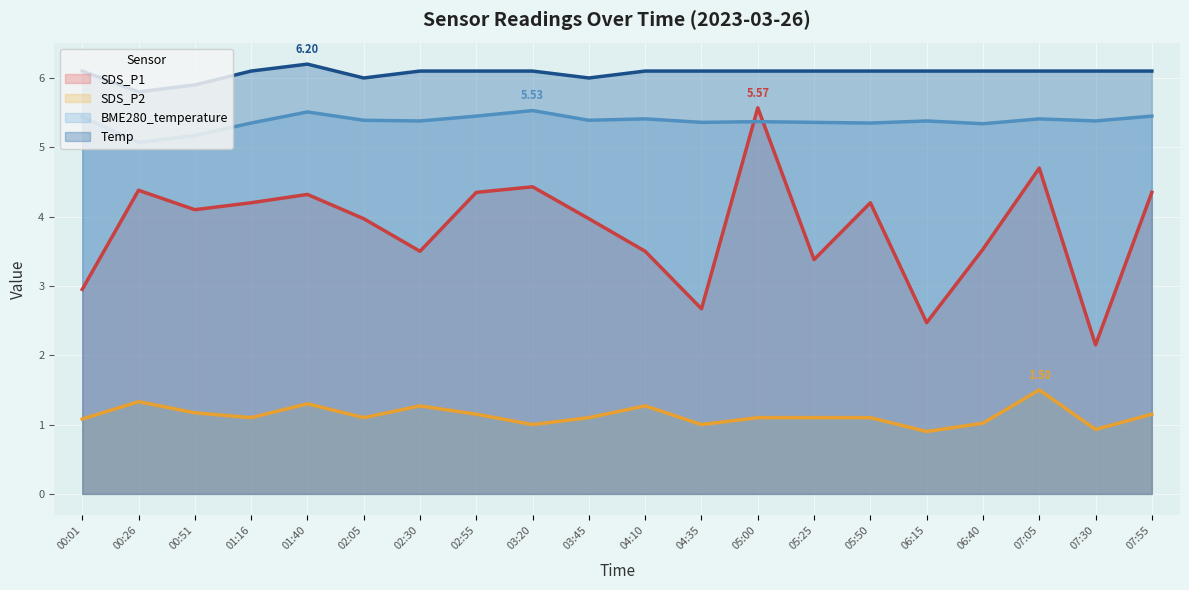

Which series has the largest range (max minus min)?

SDS_P1 line